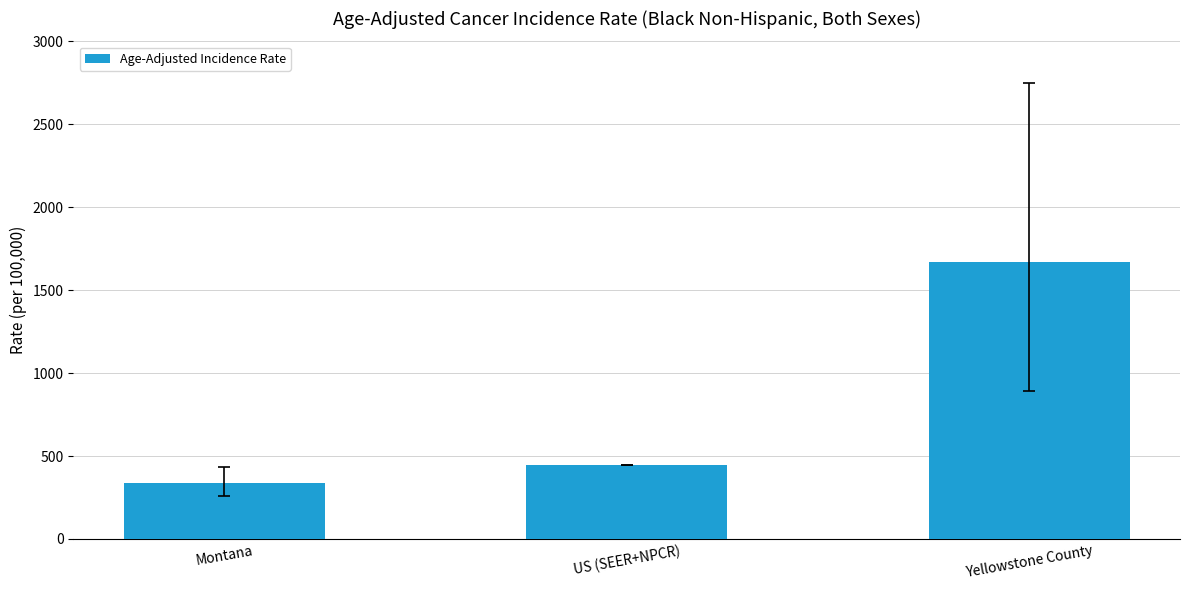

Reading left to right, transcribe all the data shown in this chart.

Montana=340.0	US (SEER+NPCR)=445.9	Yellowstone County=1668.0